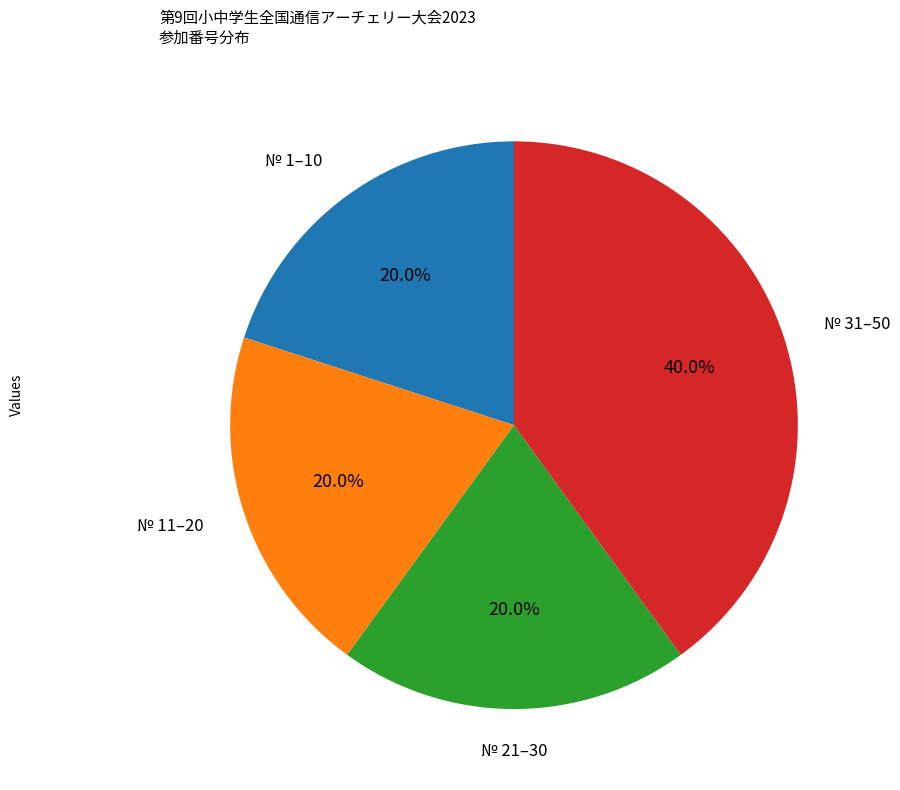

Does any single category account for the majority?

No